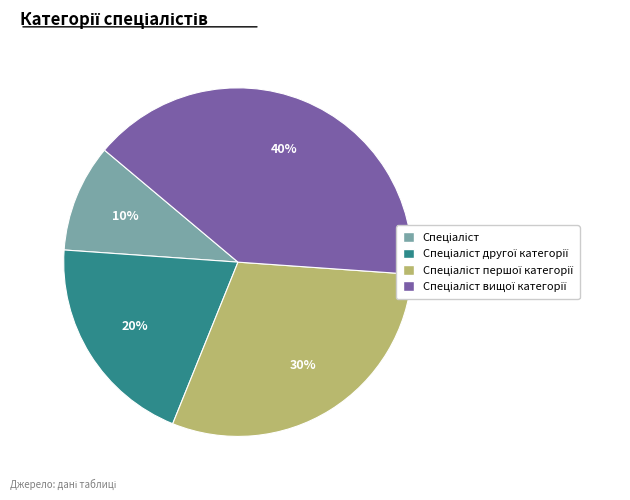

Is there a majority slice in this chart?

No